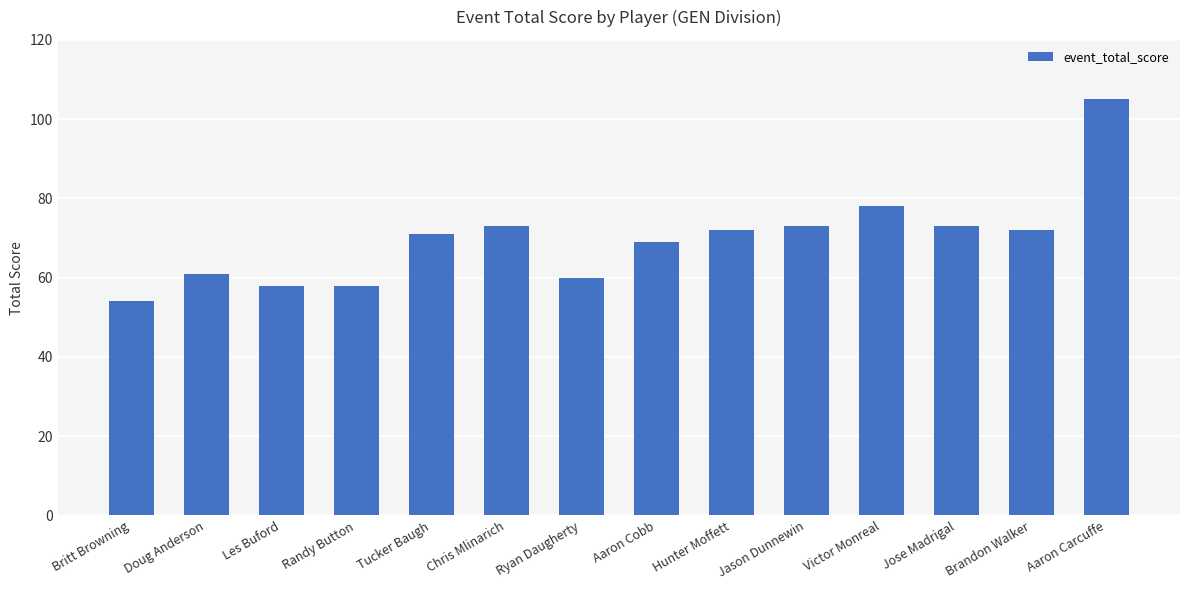

Reading right to left, transcribe all the data shown in this chart.

105	72	73	78	73	72	69	60	73	71	58	58	61	54